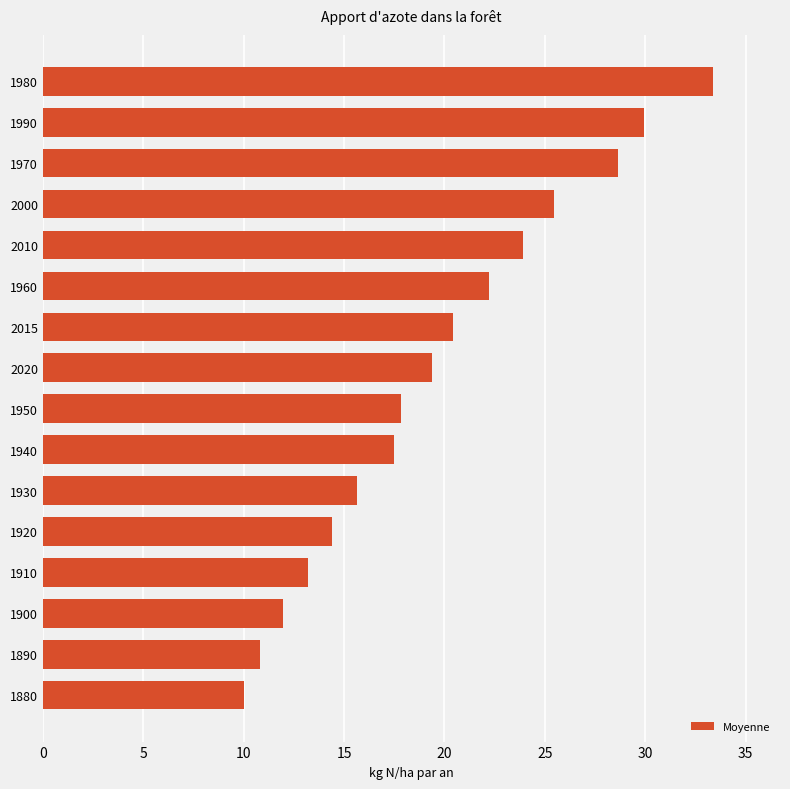

How many bars are there in total?

16